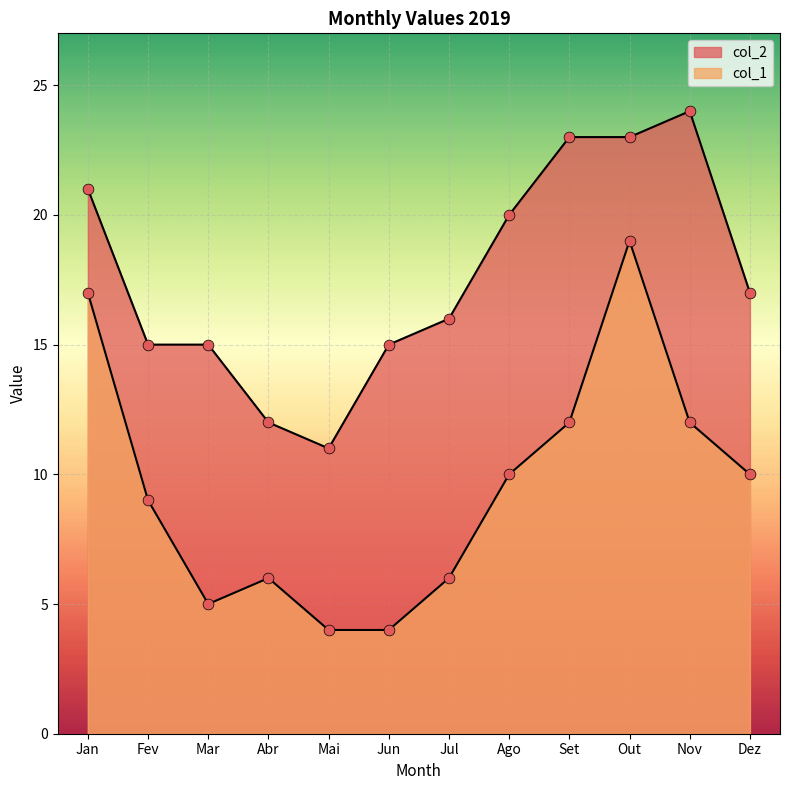

Is the value of col_1 at Jan greater than the value of col_2 at Jun?

Yes